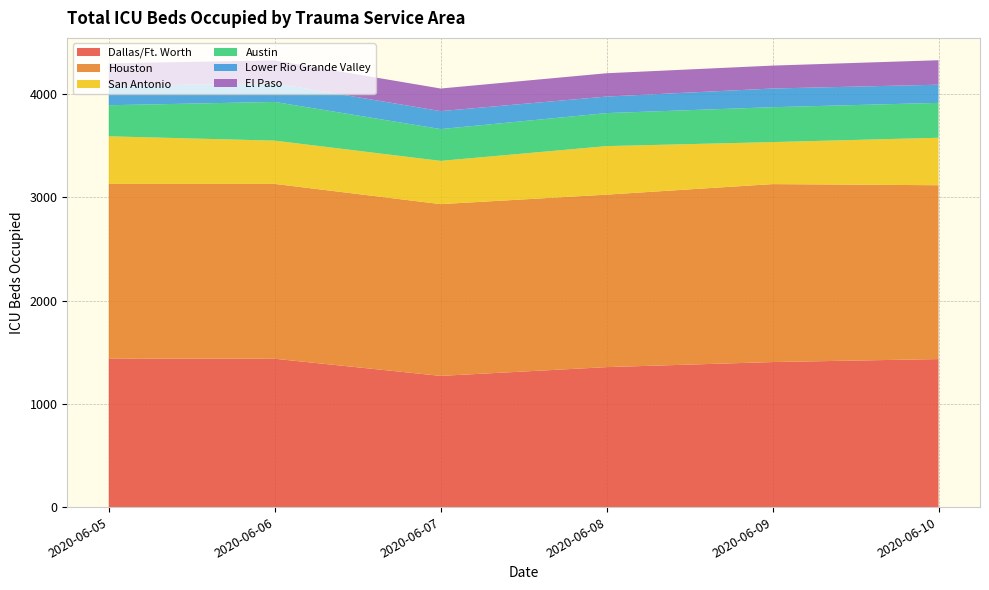

Reading left to right, transcribe all the data shown in this chart.

Dallas/Ft. Worth: 1440	1437	1271	1356	1405	1434
Houston: 1691	1694	1664	1671	1724	1684
San Antonio: 461	419	419	470	407	460
Austin: 301	375	308	320	338	338
Lower Rio Grande Valley: 187	180	174	160	181	176
El Paso: 219	222	219	226	222	237